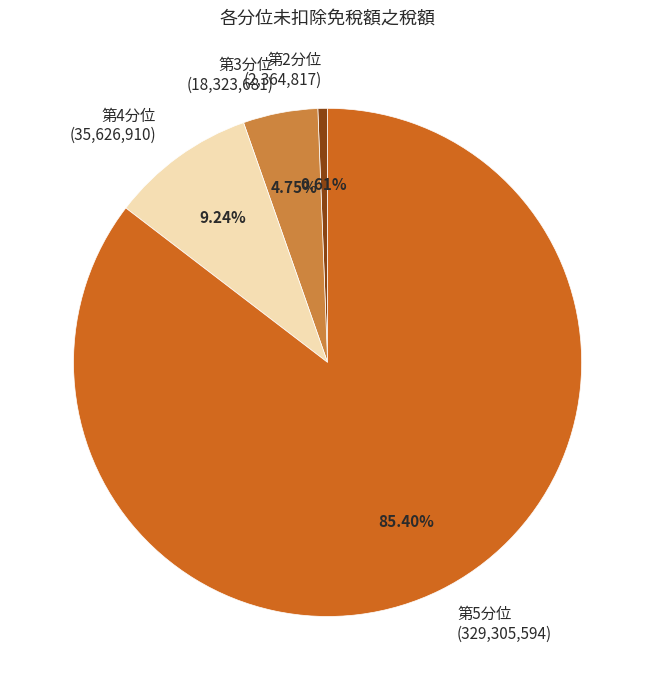

What is the ratio of the value at 第3分位 (18,323,681) to the value at 第2分位 (2,364,817)?

7.7